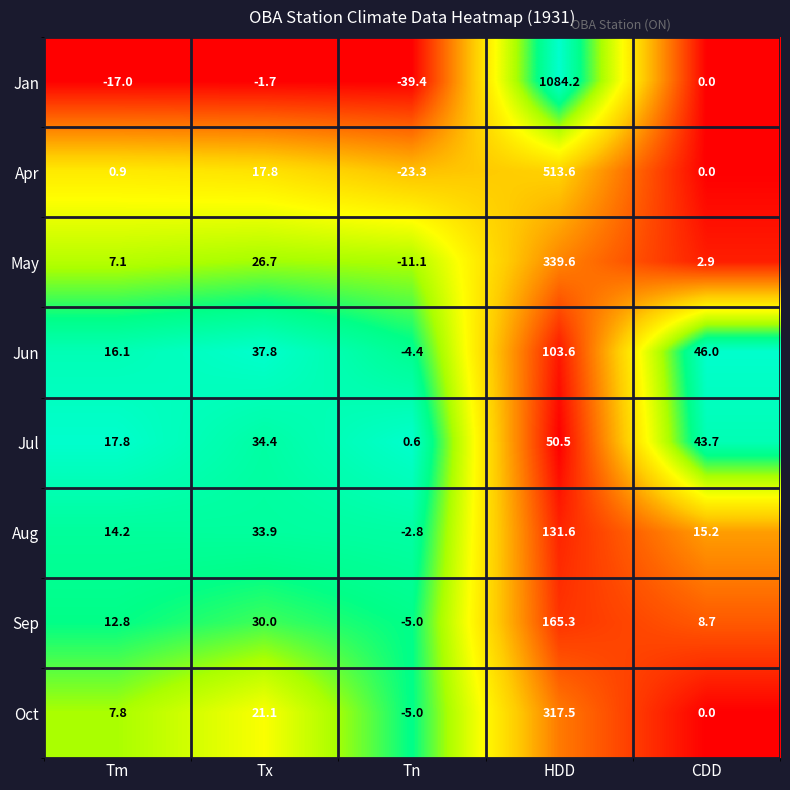

At how many categories does at least one series exceed 0?

5